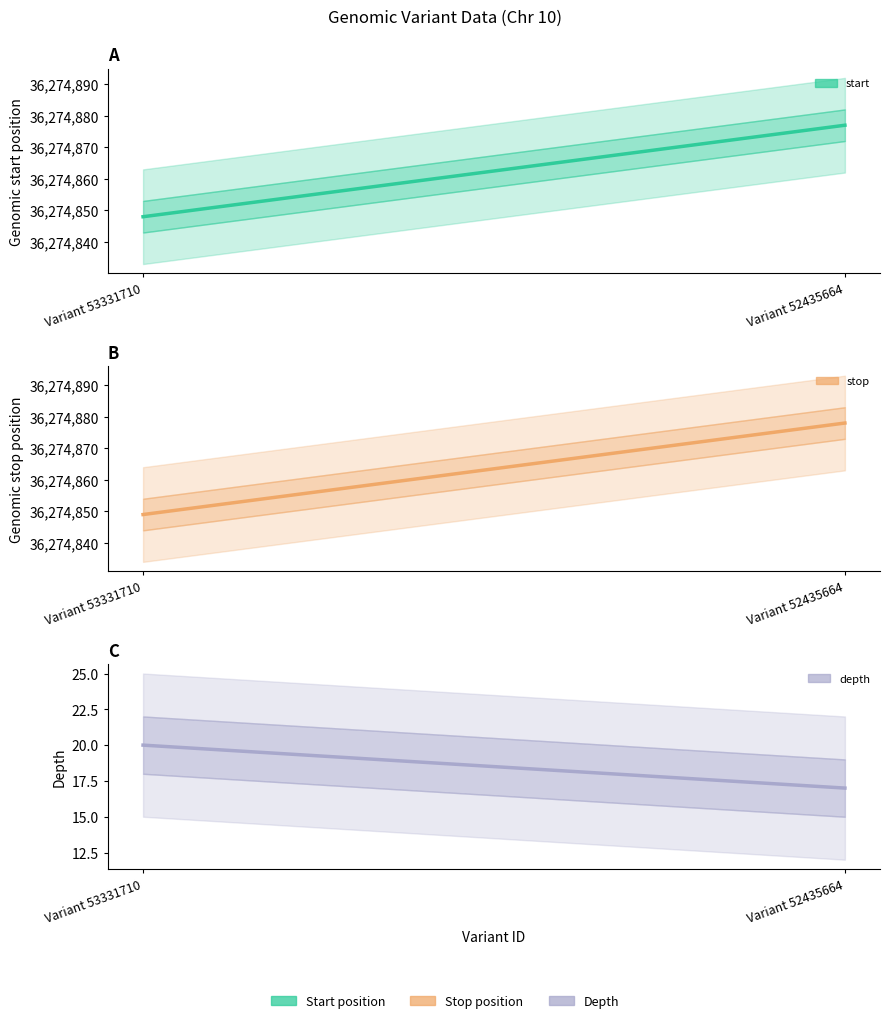

What is the value of the start point at the 1st from the left?

36274848